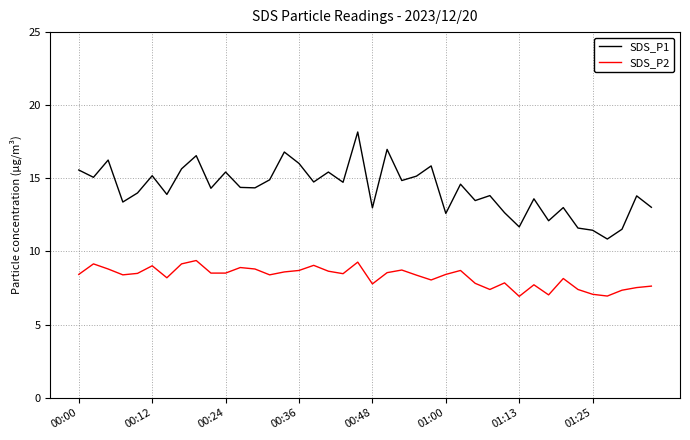

What is the difference between the maximum and minimum values in the SDS_P1 series?

7.3